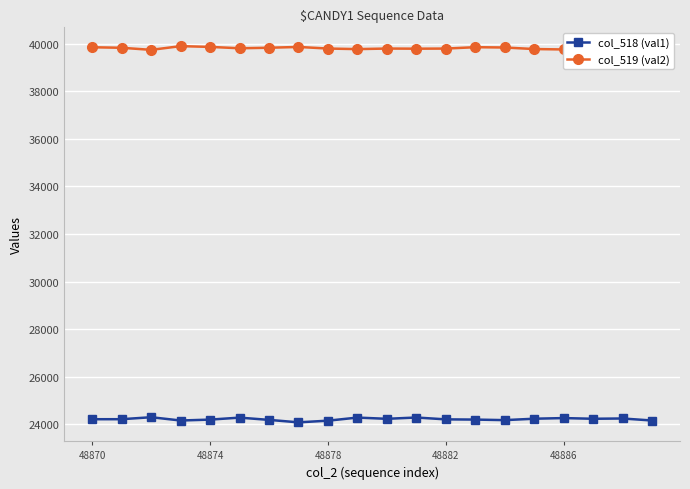

True or false: col_519 (val2) has more than 1 interior local peaks.

True